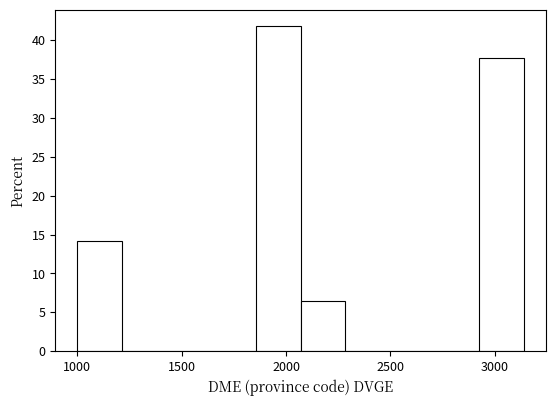

Over which range of the x-axis is the bar tallest?

1850 to 2050